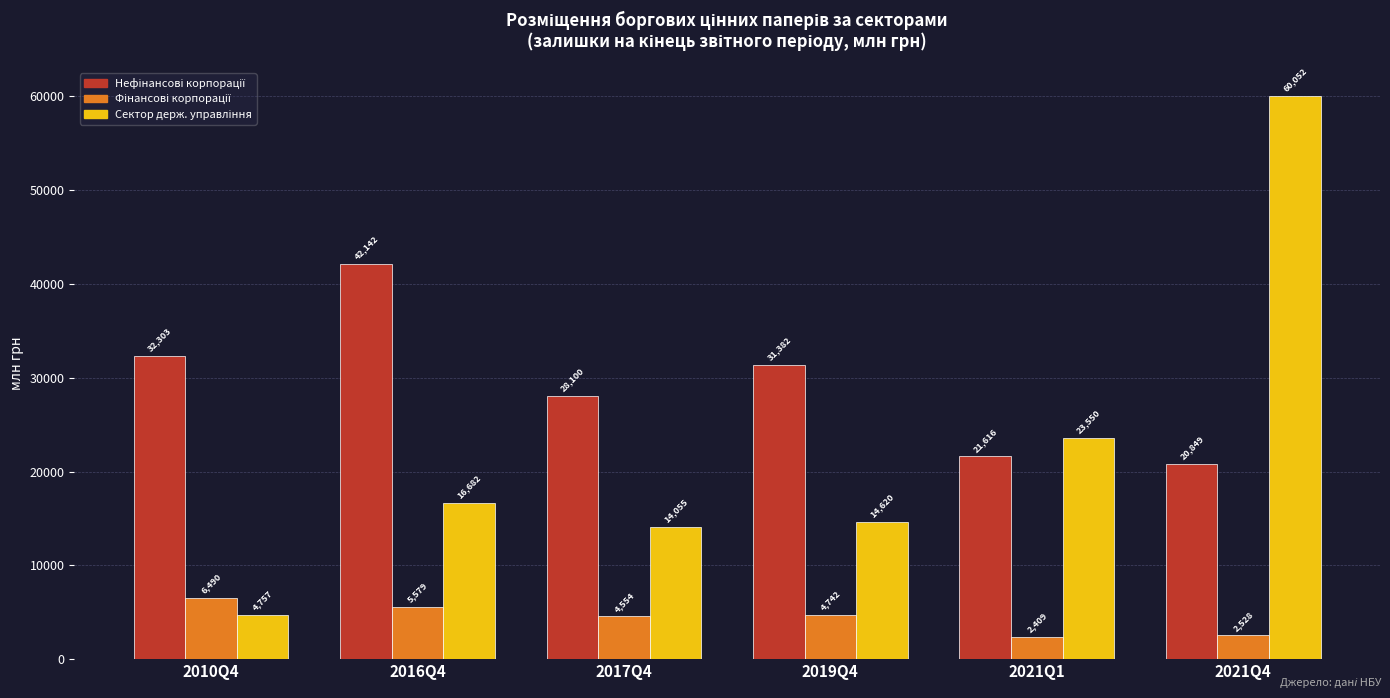

What is the difference between the highest and lowest values at 2021Q1?

21141.0